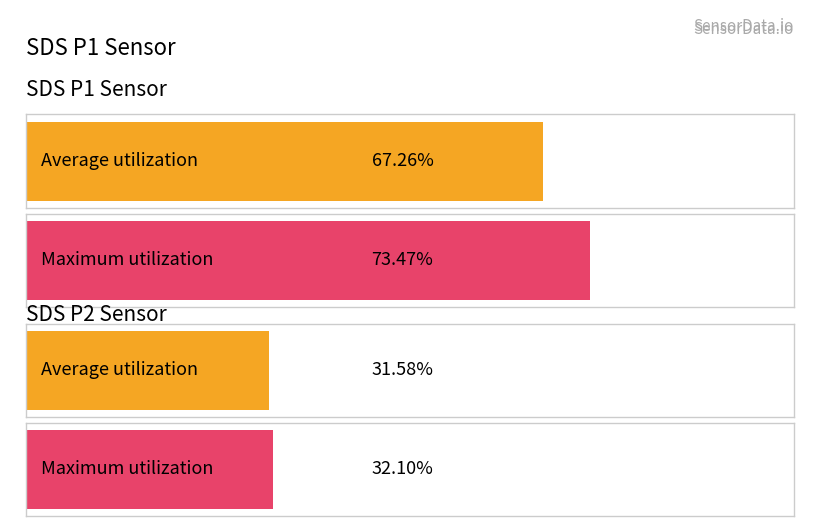

Which series has the widest spread of values?

SDS_P1